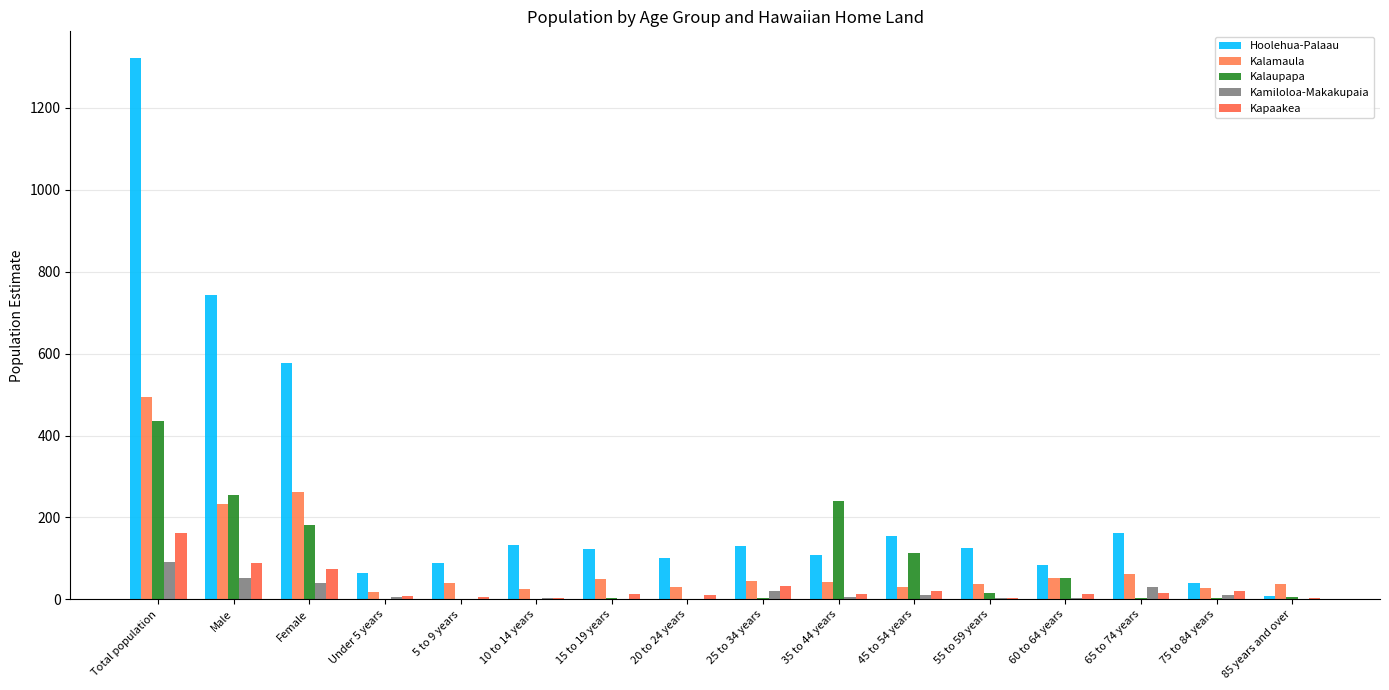

Which category has the highest value across all series?

Total population